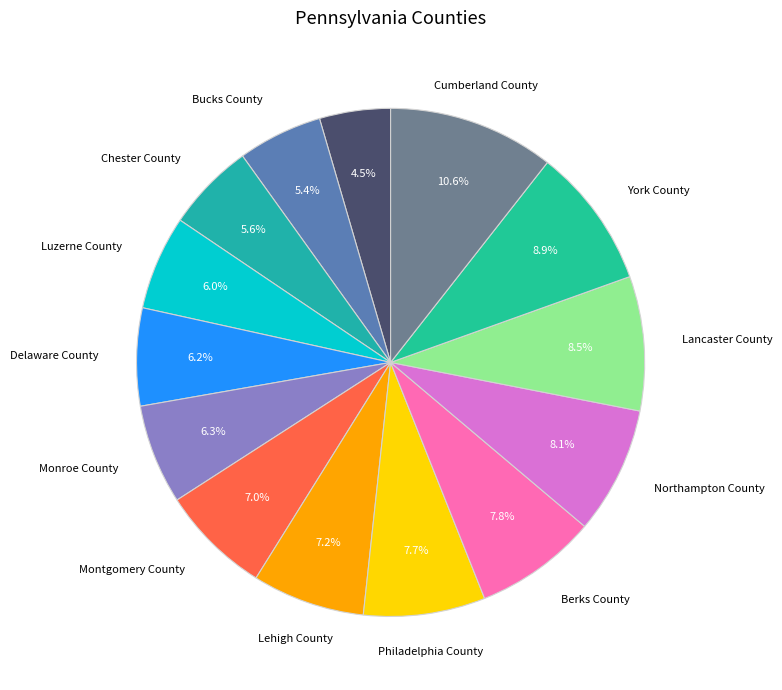

How many slices are in this pie chart?

14